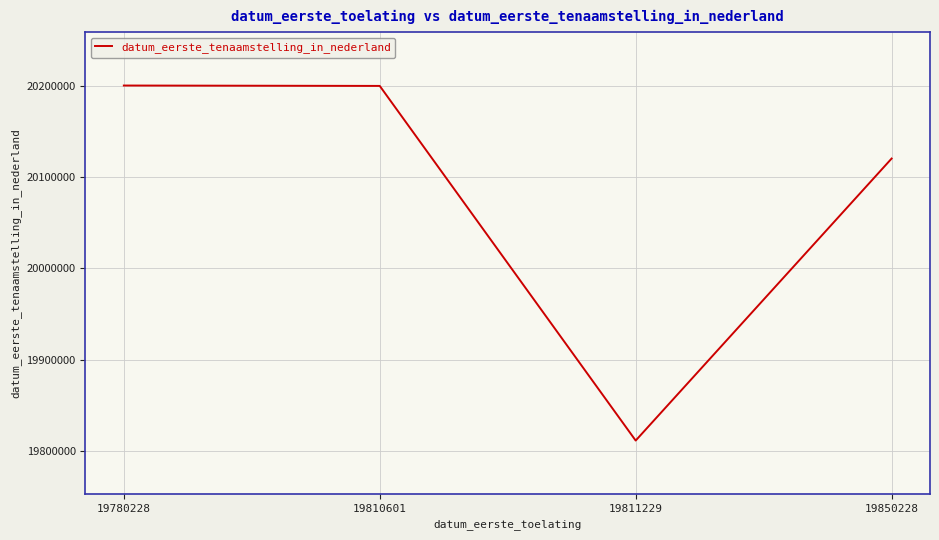

What is the sum of all values?

80332879